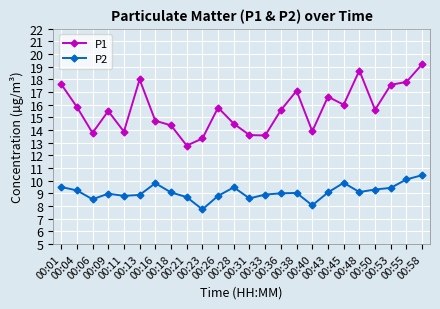

The value of P2 at 00:11 is 13.7. True or false?

False